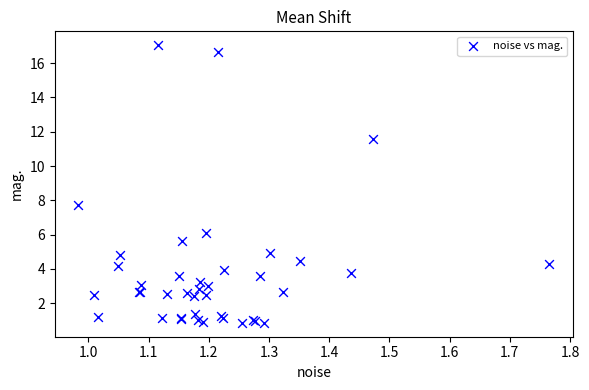

What Y value in the scatter plot is closest to 8?

7.7